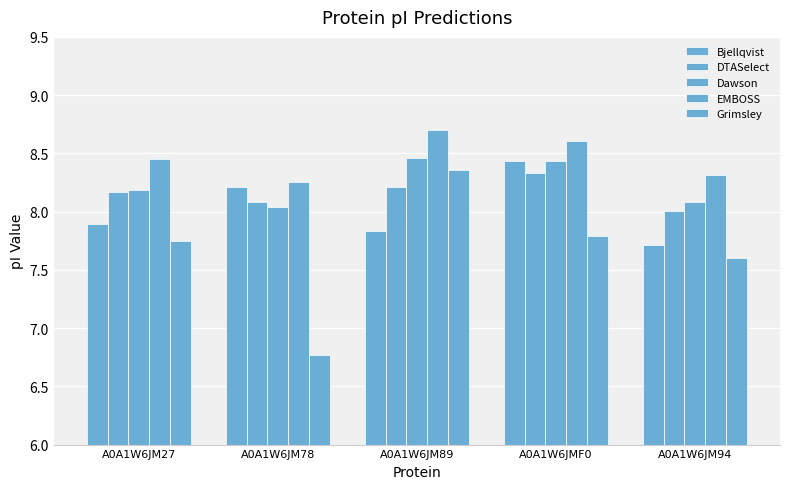

What is the label of the 5th bar from the left?

A0A1W6JM94